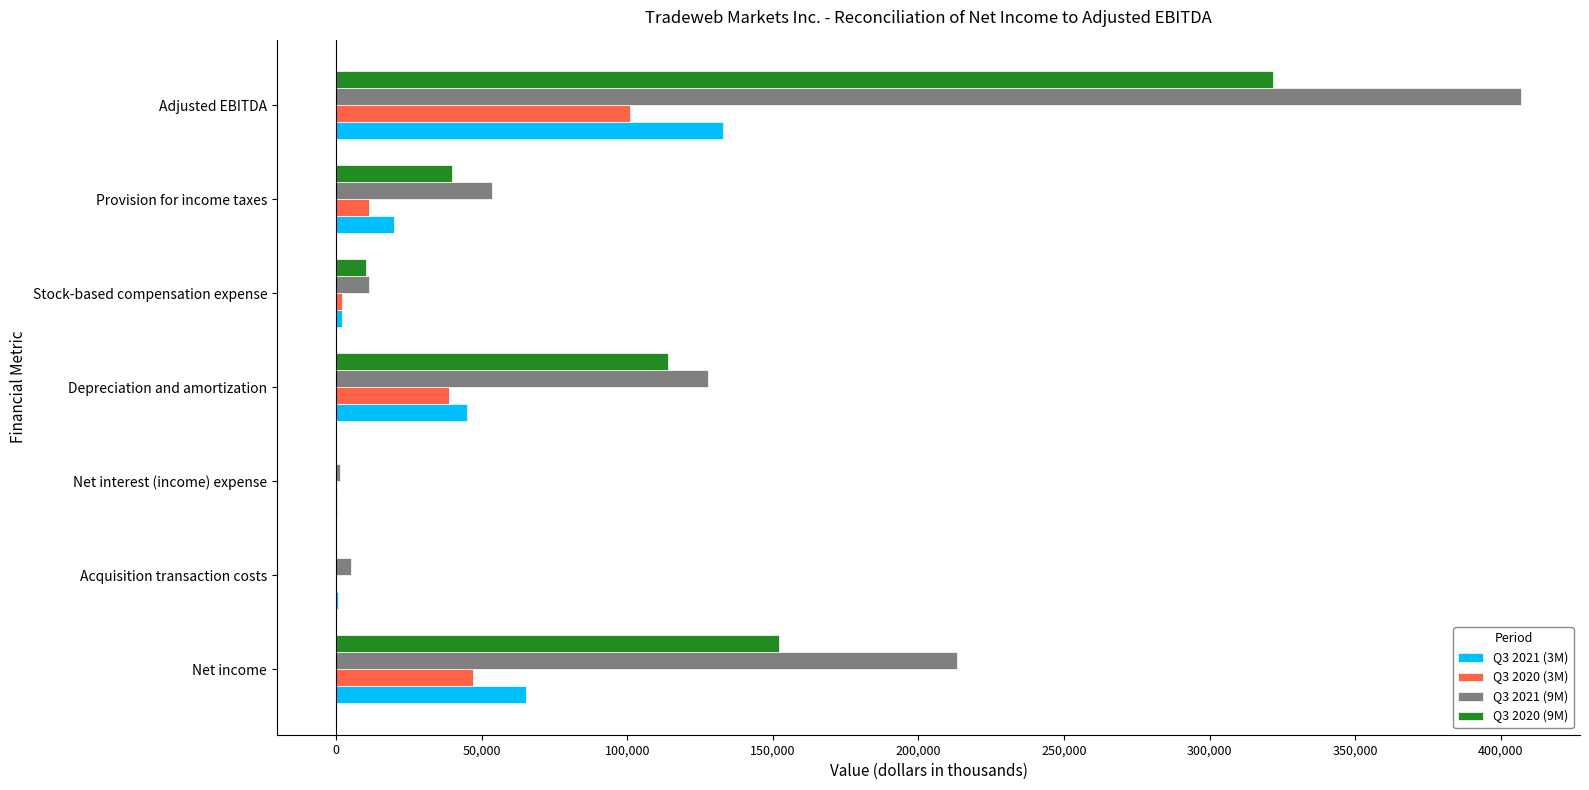

Is it true that Q3 2020 (3M) equals 38857 at Depreciation and amortization?

True